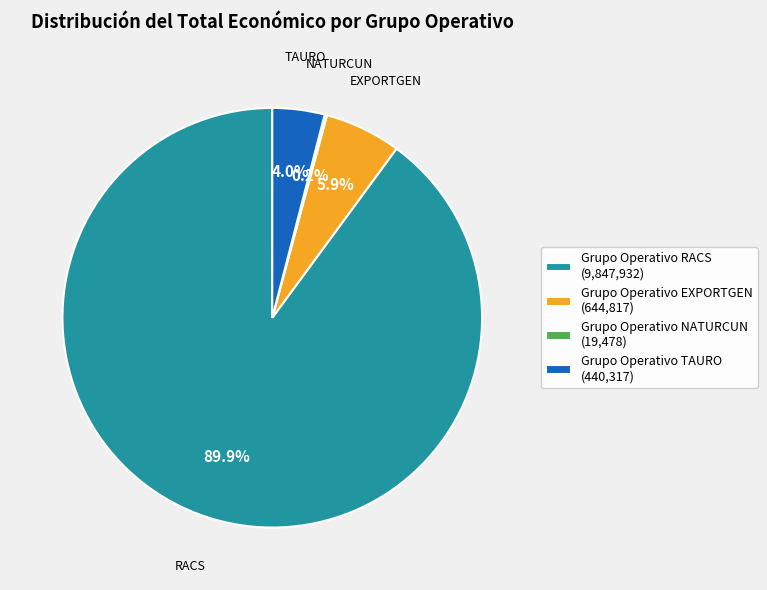

To the nearest percent, what is the difference between the Grupo Operativo RACS and Grupo Operativo EXPORTGEN slice percentages?

84%